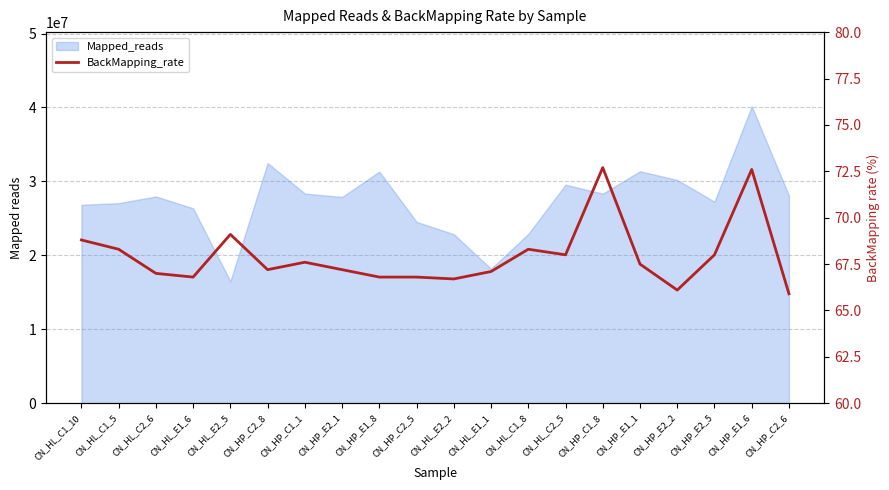

How many lines are shown in the chart?

1